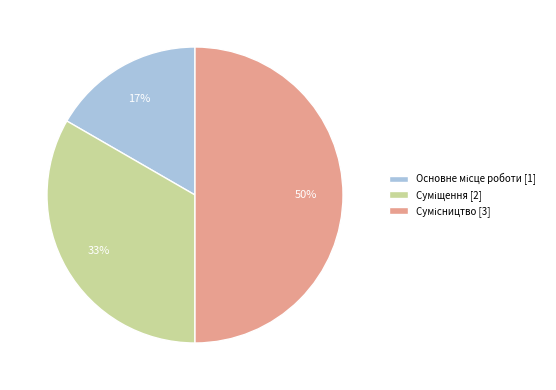

To the nearest percent, what is the difference between the largest and smallest slice percentages?

33%